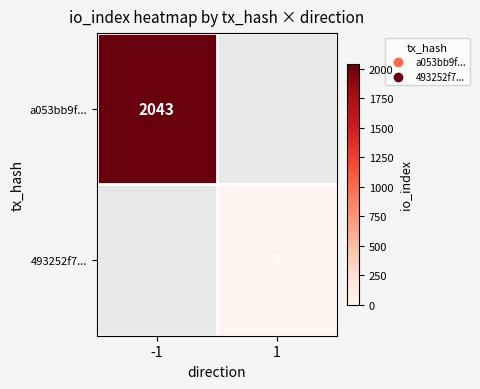

Is the value of a053bb9f... at -1 greater than the value of 493252f7... at 1?

Yes